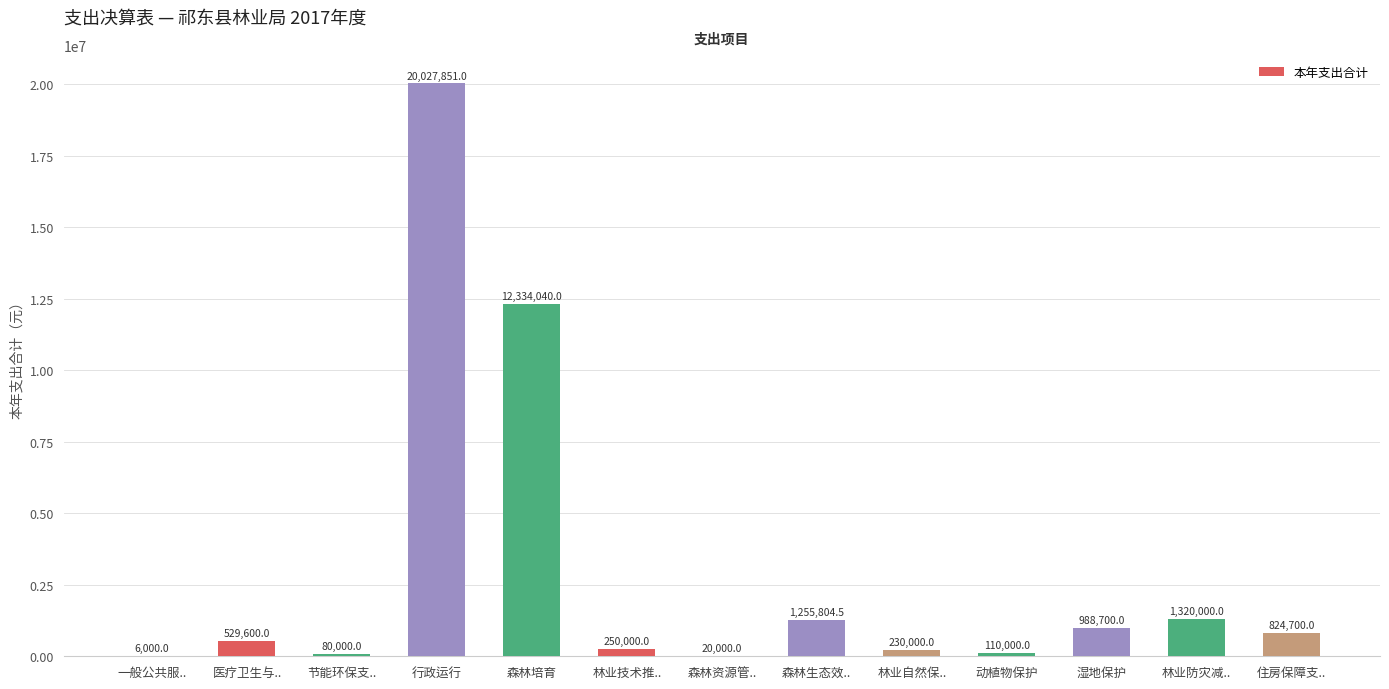

What is the sum of all values?

37976695.5